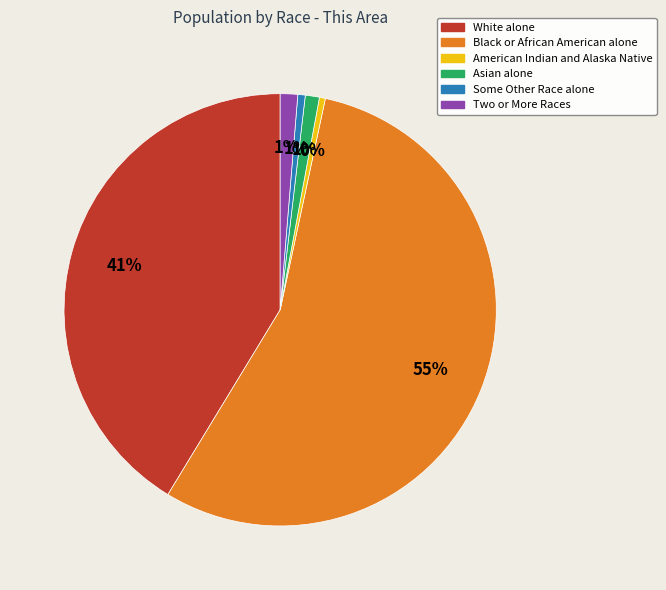

How many slices are in this pie chart?

6